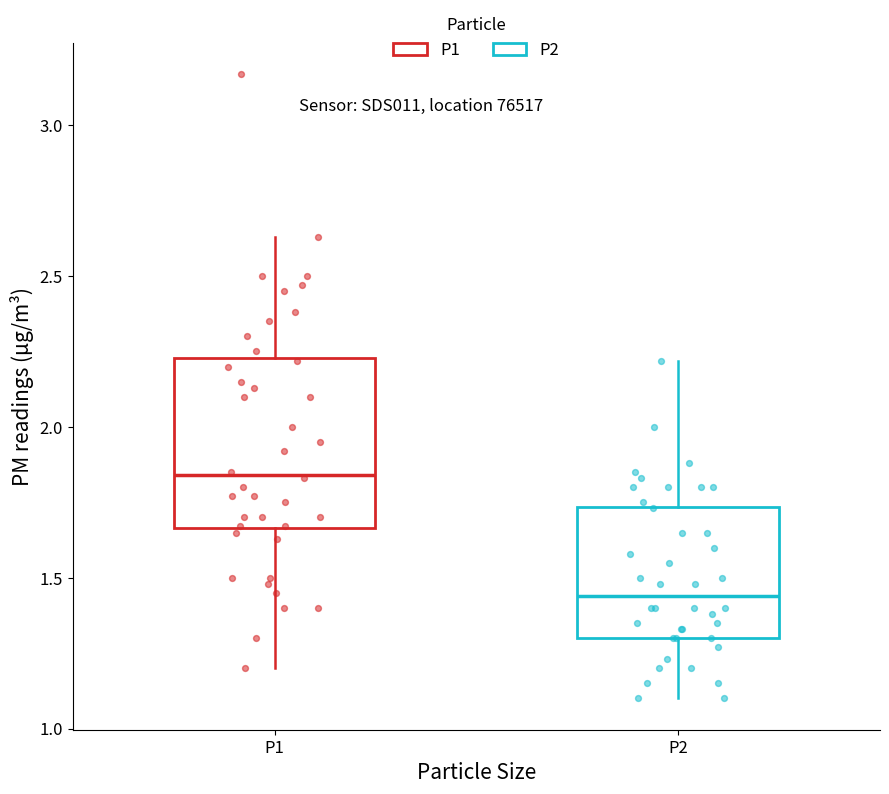

Which box has the lowest median line?

P2